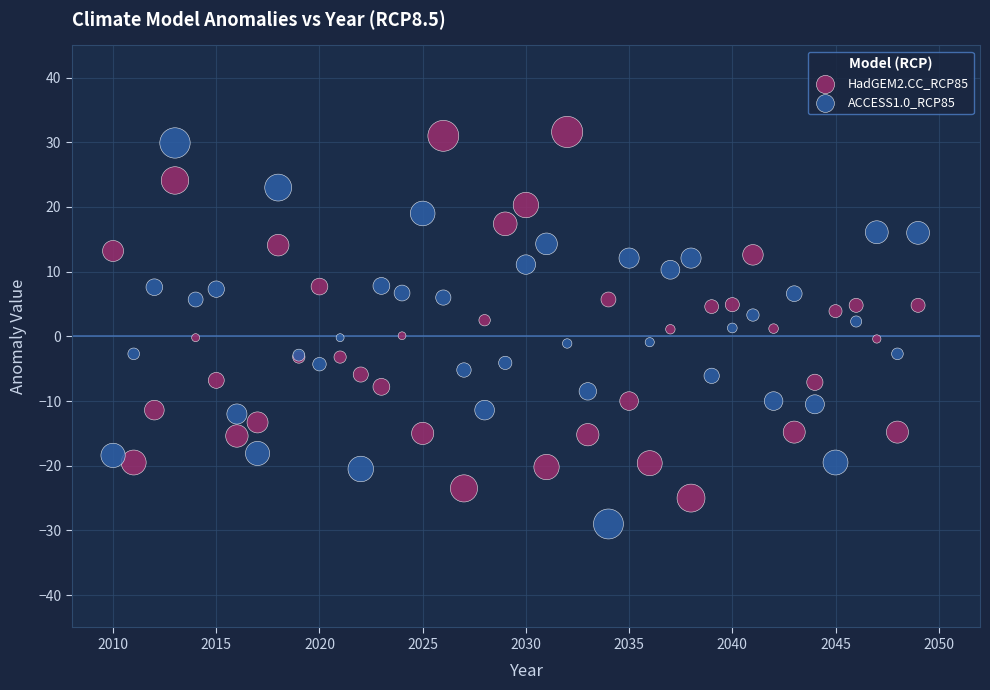

Which series contains the lowest Y value?

ACCESS1.0_RCP85